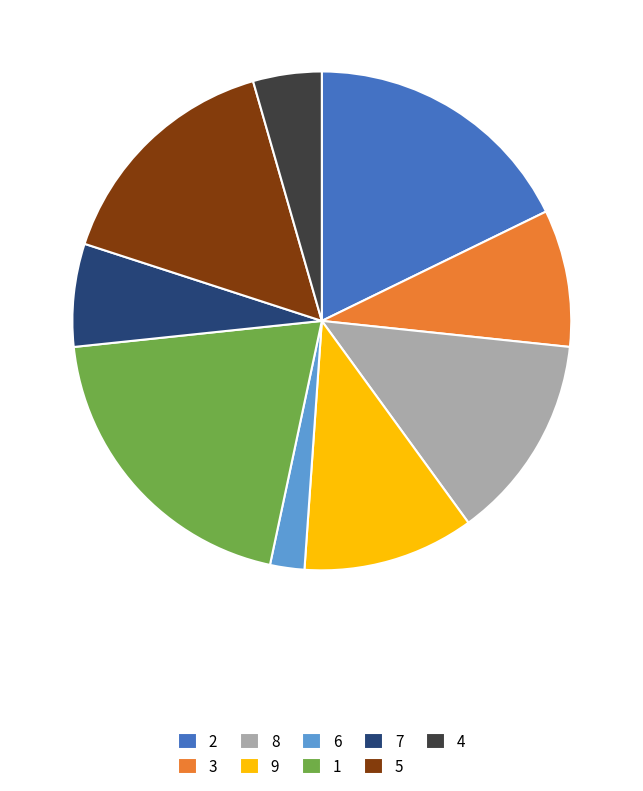

Is 2 the majority of the pie?

No